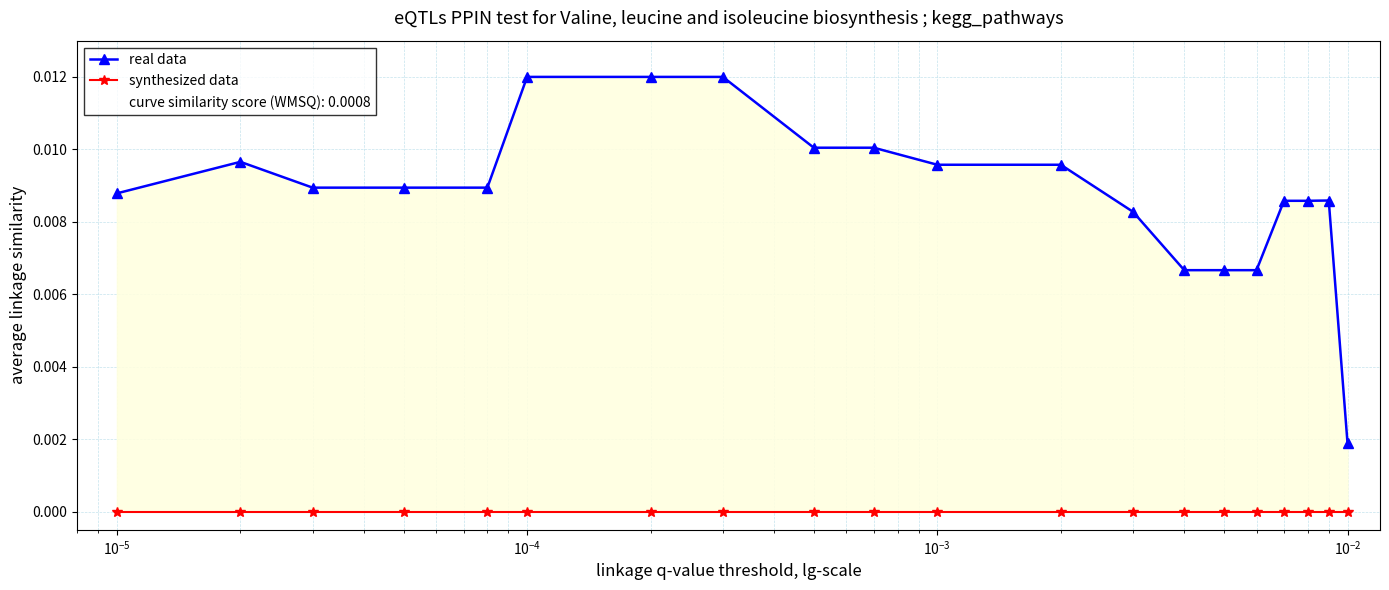

True or false: real data and synthesized data intersect in this chart.

False